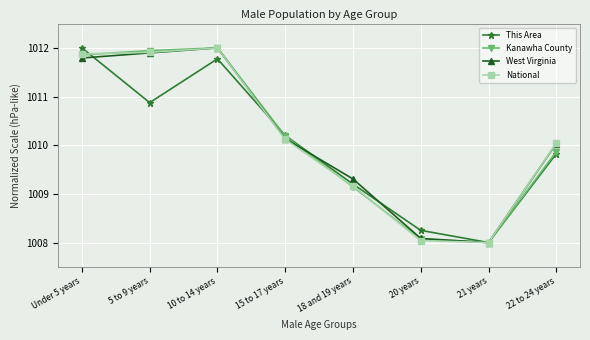

What is the difference between the maximum and minimum values in the National series?

4.0